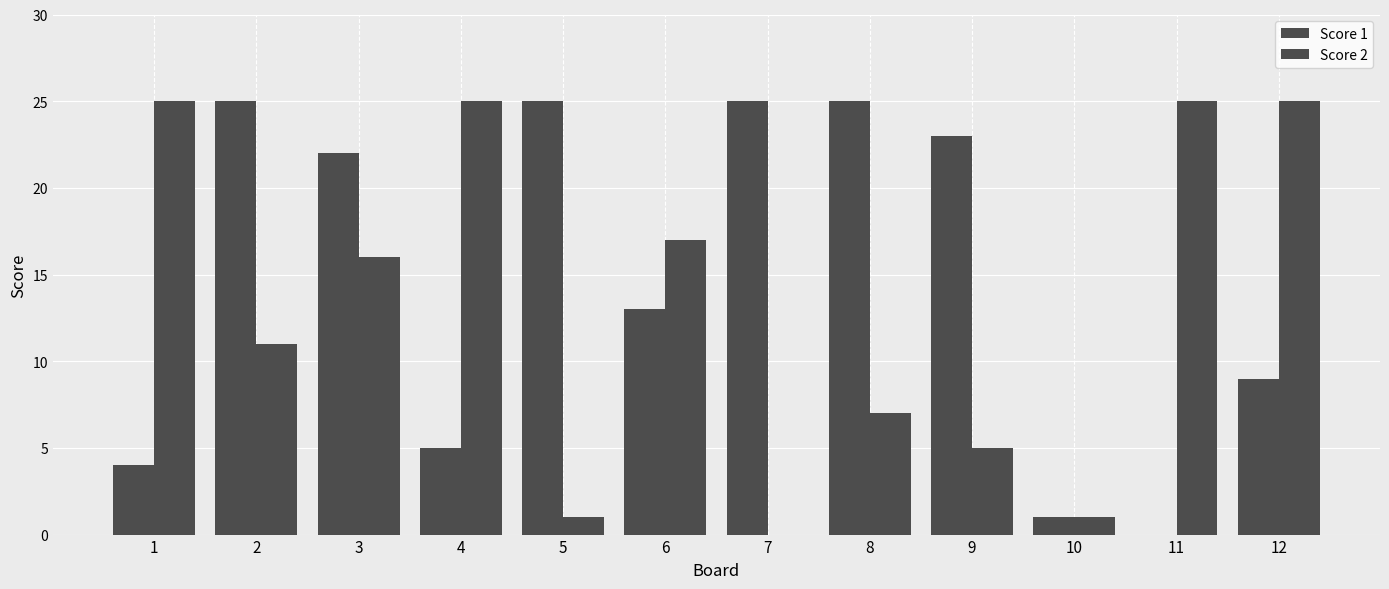

What is the spread (max minus min) of values at 3?

6